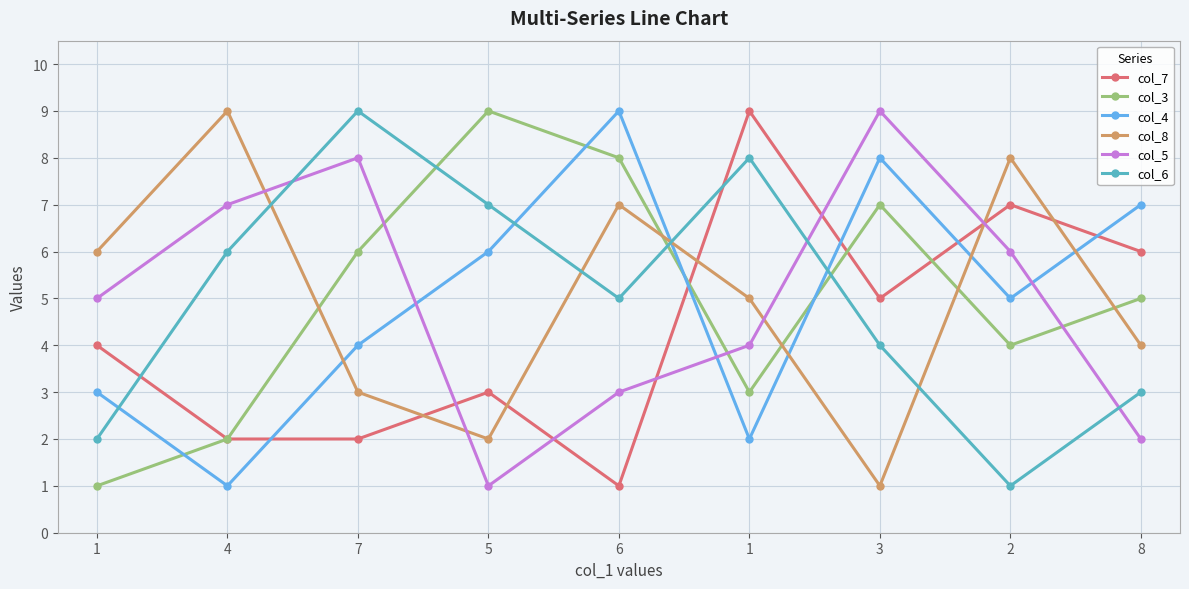

True or false: col_7 and col_5 cross at least once.

True